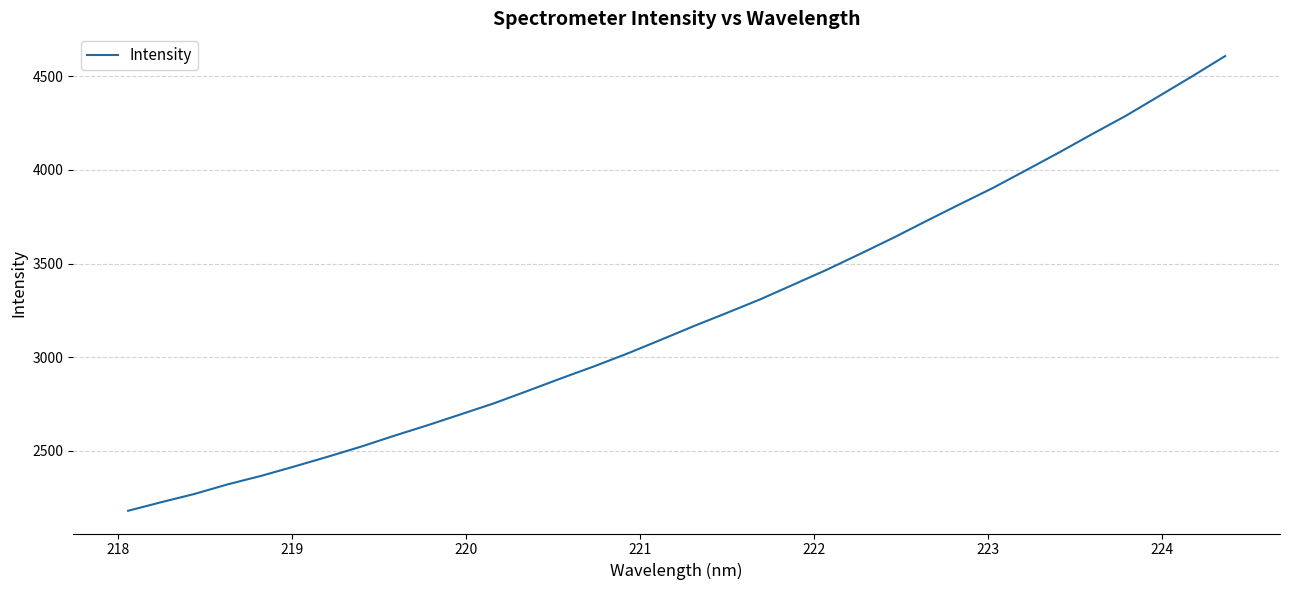

What is the minimum value shown in the chart?

2180.1